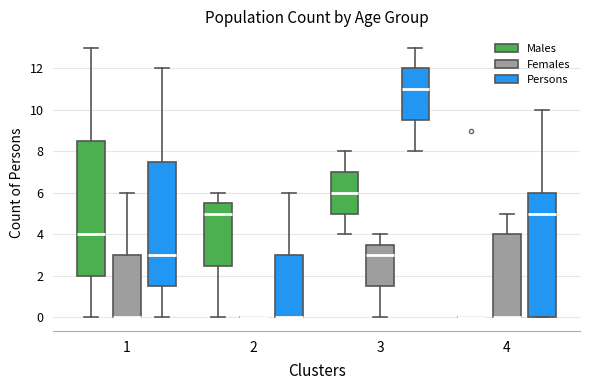

Reading left to right, read every box against the y-axis: the position of its median line, the range the box covers, and the ends of its whiskers. The values are not printed on the chart, so give them approximately, as read against the axis.

1 (Males): median 4.0, box 2.0 to 8.6, whiskers 0.0 to 13.0
1 (Females): median 0.0 (drawn on the box's lower edge), box 0.0 to 3.0, whiskers 0.0 to 6.0
1 (Persons): median 3.0, box 1.6 to 7.6, whiskers 0.0 to 12.0
2 (Males): median 5.0, box 2.6 to 5.6, whiskers 0.0 to 6.0
2 (Females): box collapsed to a line at 0.0, whiskers 0.0 to 0.0
2 (Persons): median 0.0 (drawn on the box's lower edge), box 0.0 to 3.0, whiskers 0.0 to 6.0
3 (Males): median 6.0, box 5.0 to 7.0, whiskers 4.0 to 8.0
3 (Females): median 3.0, box 1.6 to 3.6, whiskers 0.0 to 4.0
3 (Persons): median 11.0, box 9.6 to 12.0, whiskers 8.0 to 13.0
4 (Males): box collapsed to a line at 0.0, whiskers 0.0 to 0.0
4 (Females): median 0.0 (drawn on the box's lower edge), box 0.0 to 4.0, whiskers 0.0 to 5.0
4 (Persons): median 5.0, box 0.0 to 6.0, whiskers 0.0 to 10.0